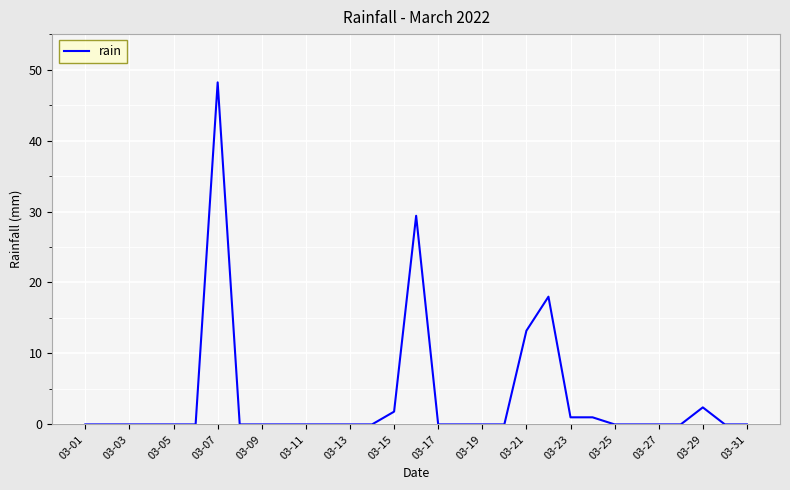

Does the chart display data point markers on the line(s)?

No